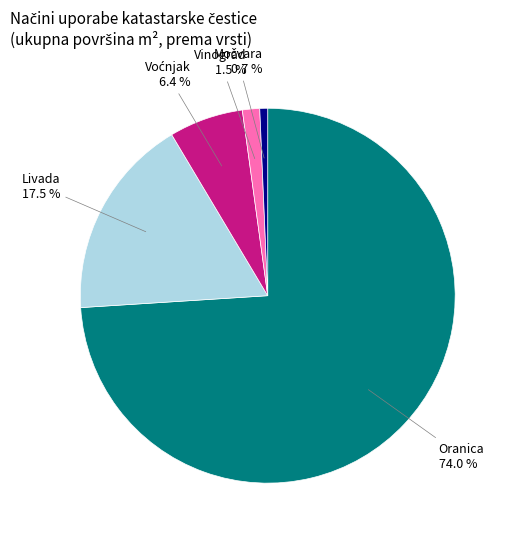

What is the smallest slice in the pie chart?

Močvara